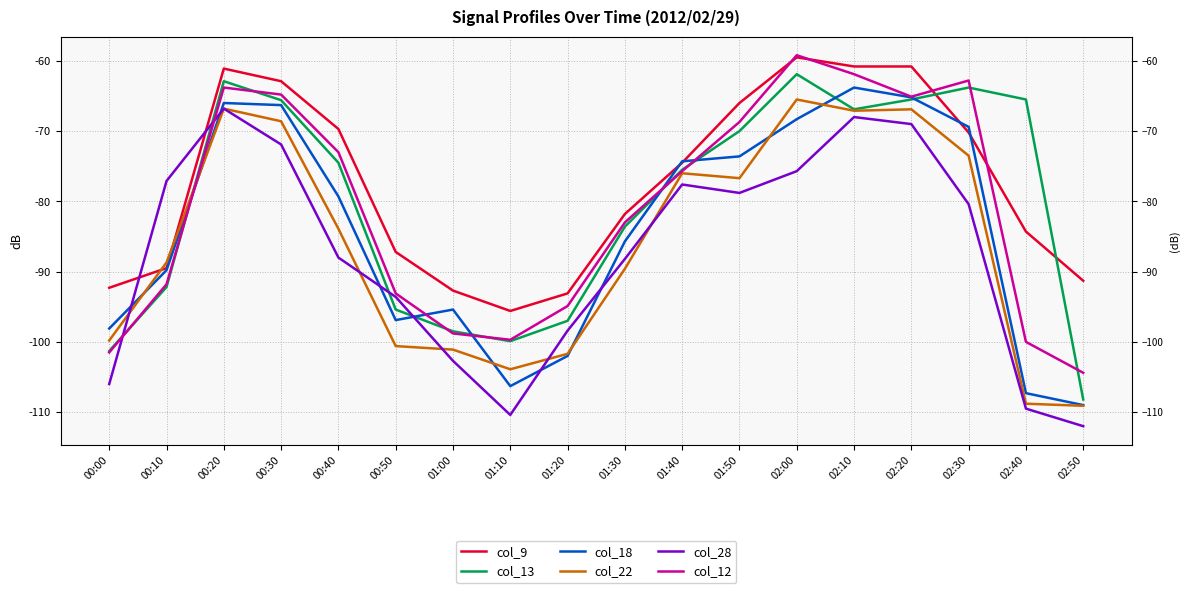

Does the chart have visible grid lines?

Yes